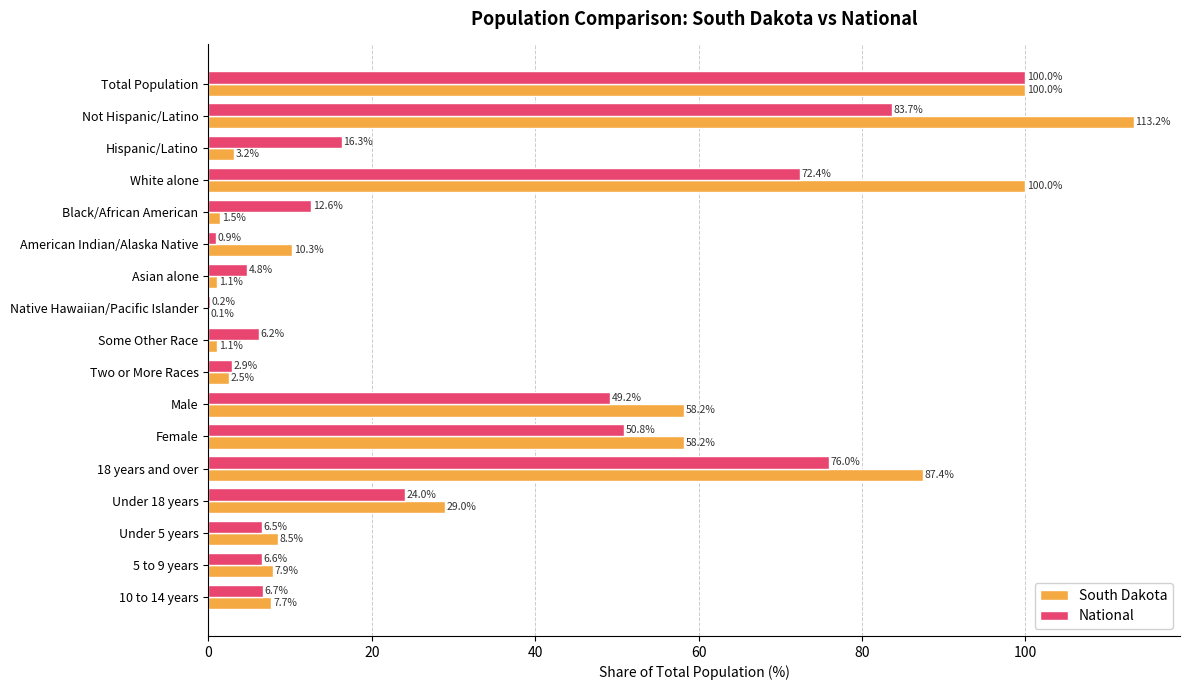

What is the sum of the National values at Hispanic/Latino and Total Population?

116.3